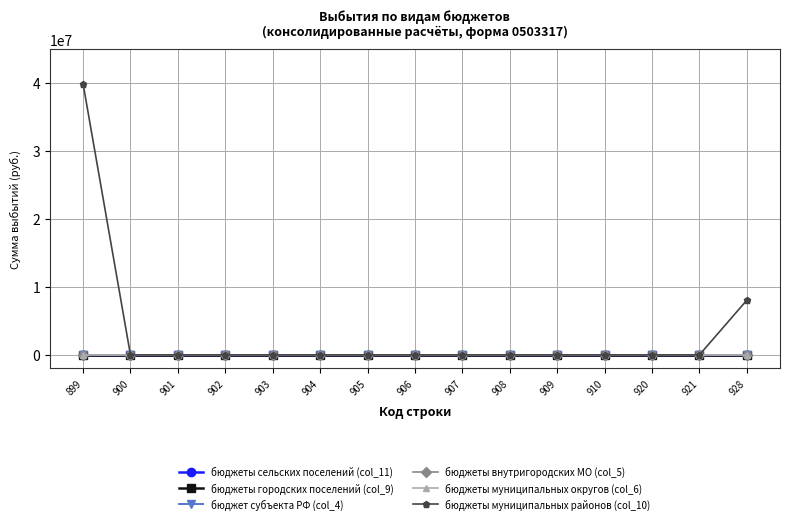

True or false: бюджеты внутригородских МО (col_5) and бюджеты муниципальных районов (col_10) intersect in this chart.

False